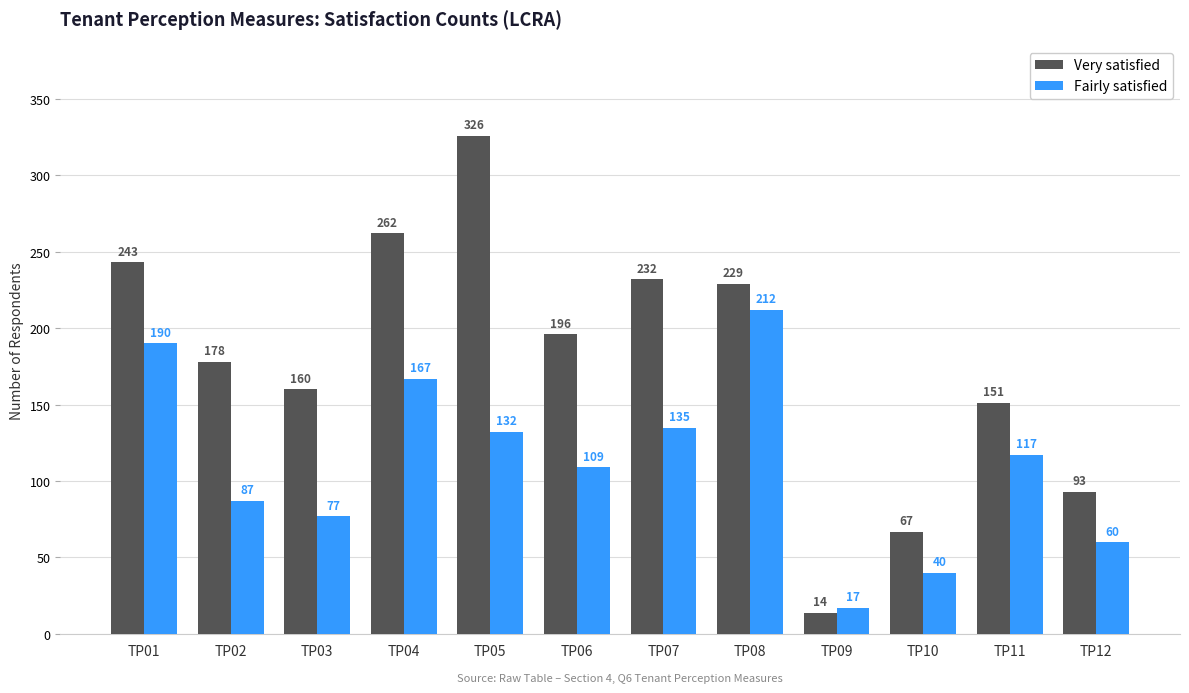

What is the highest value of the Fairly satisfied series?

212